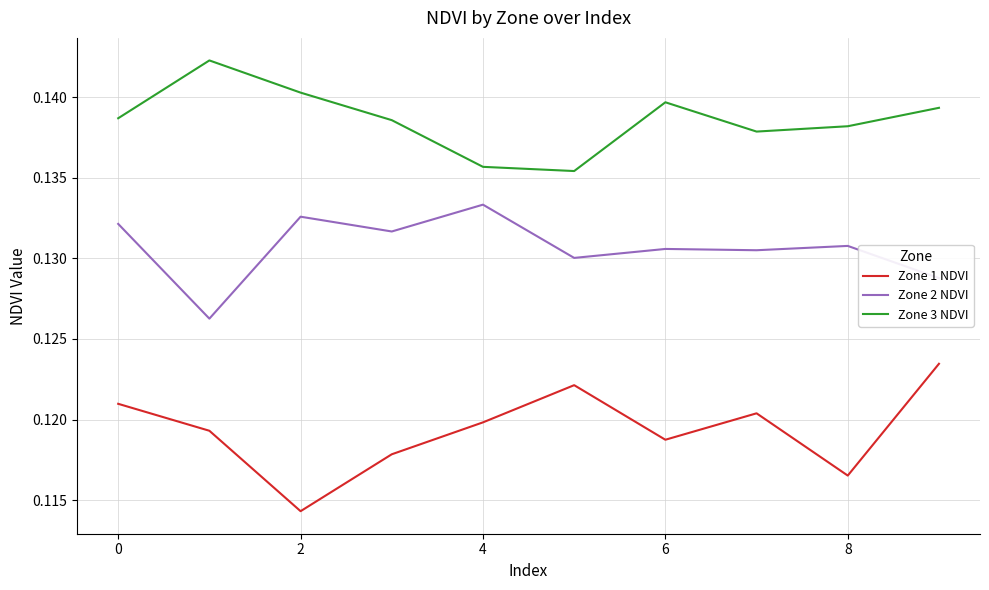

Which series has the largest total across all categories?

Zone 3 NDVI